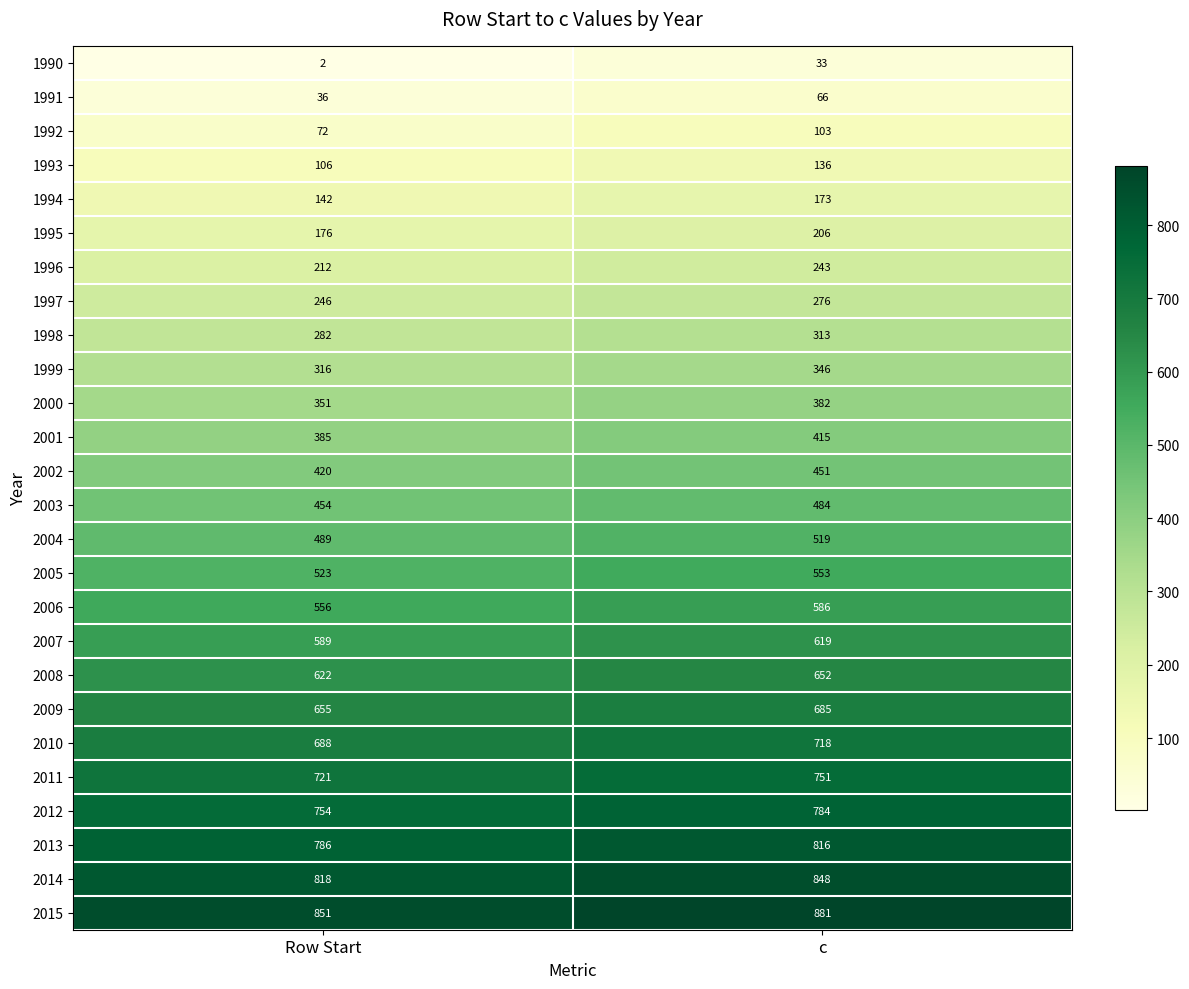

Rank the series at Row Start from lowest to highest value.

1990, 1991, 1992, 1993, 1994, 1995, 1996, 1997, 1998, 1999, 2000, 2001, 2002, 2003, 2004, 2005, 2006, 2007, 2008, 2009, 2010, 2011, 2012, 2013, 2014, 2015